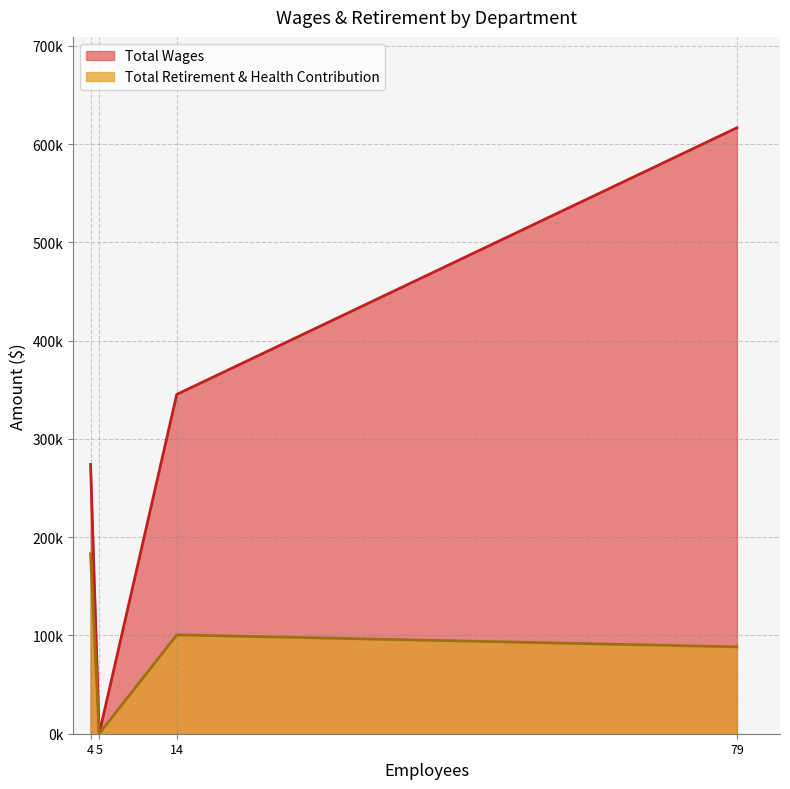

How many Total Wages values are between 273970 and 616540?

3